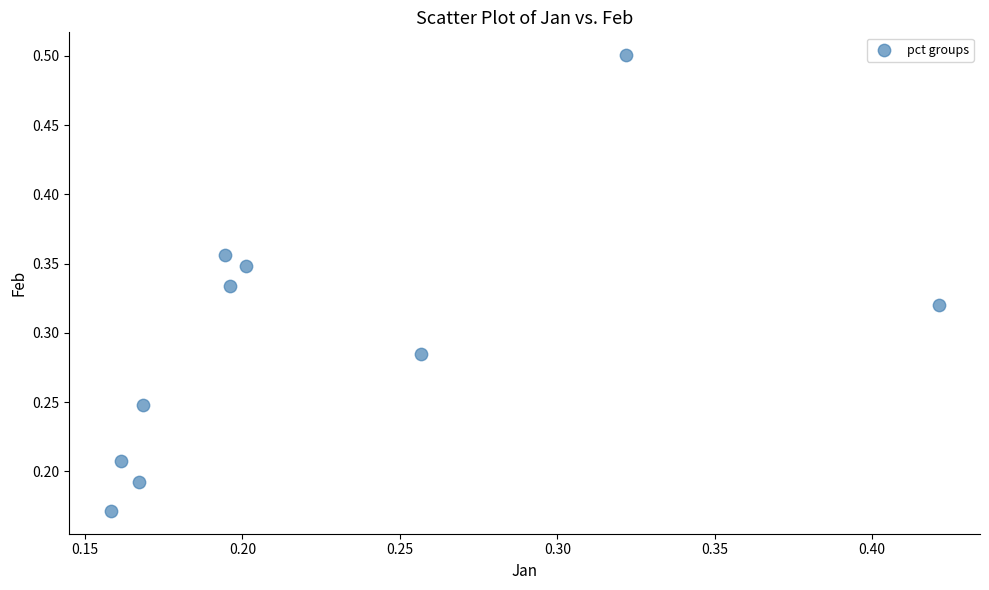

How many points are shown in the scatter plot?

10